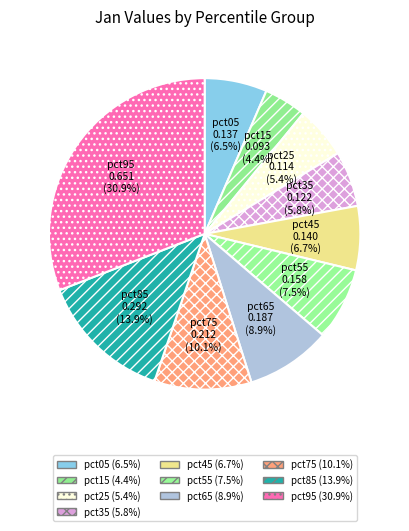

The pct65 slice represents 22% of the pie. True or false?

False